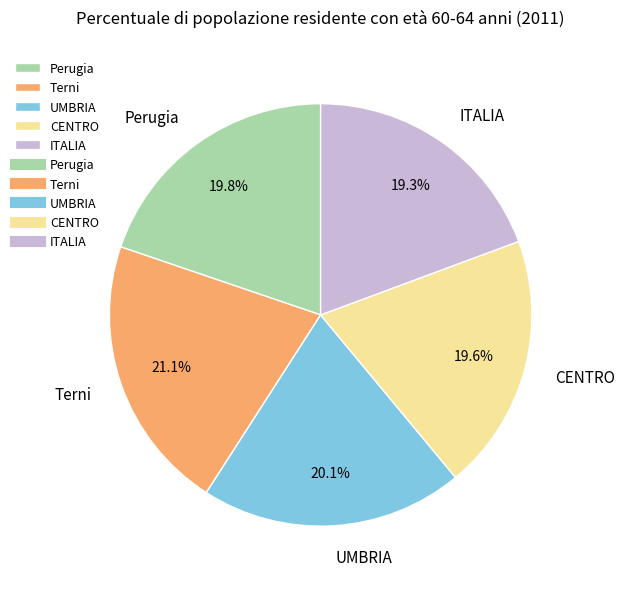

Is the sum of UMBRIA and CENTRO greater than half?

No